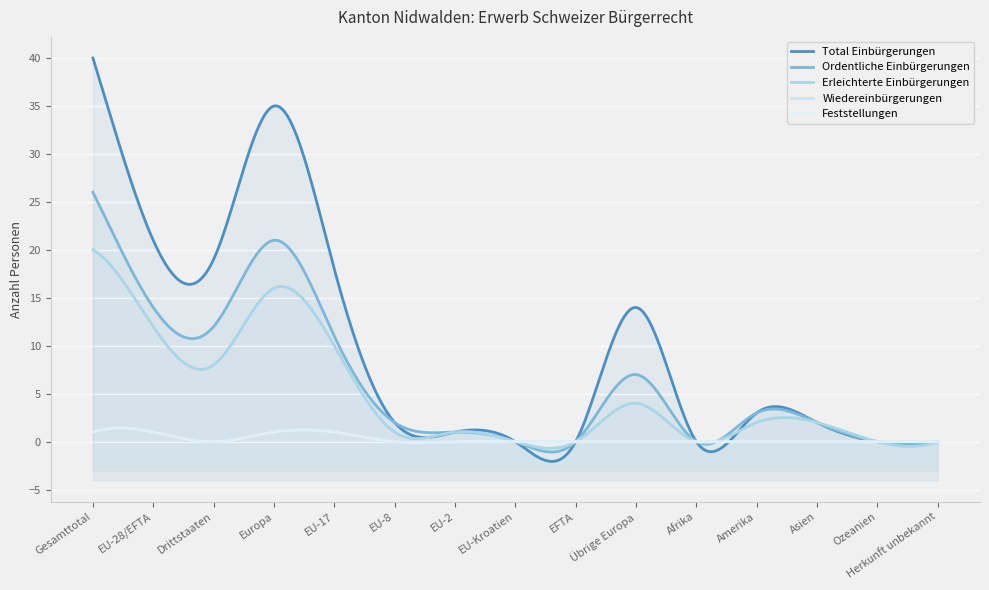

The Wiedereinbürgerungen series shows 1 at Übrige Europa. True or false?

False